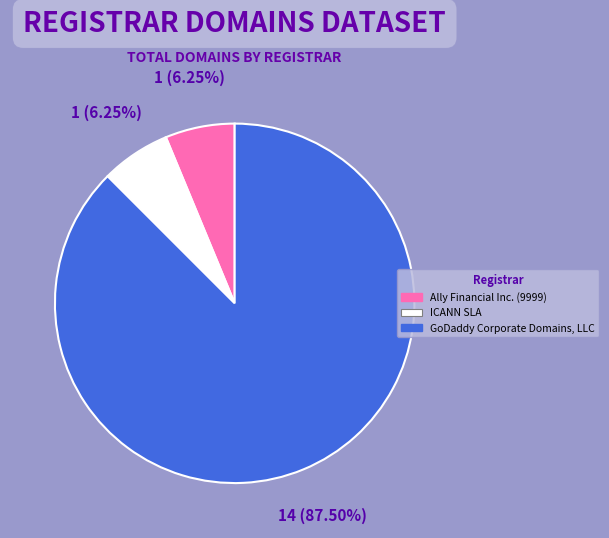

Is it true that ICANN SLA is 1% of the pie?

False